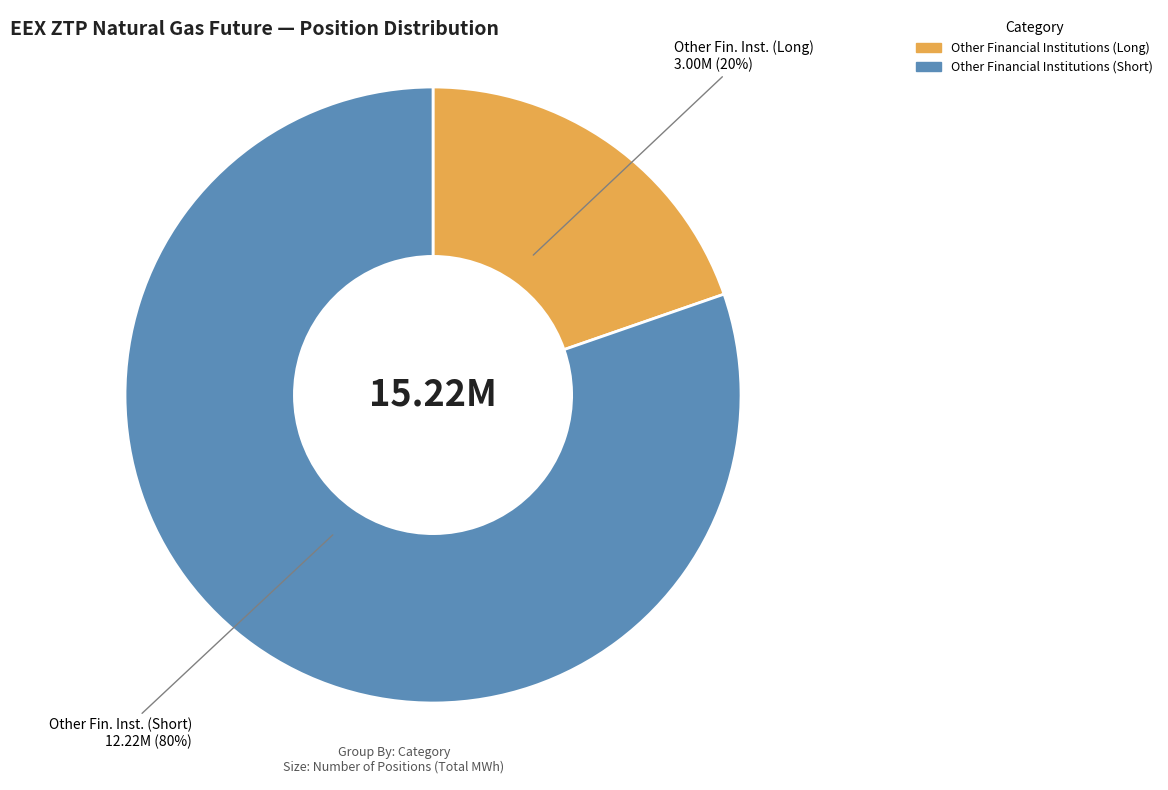

To the nearest percent, what is the average slice percentage?

50%